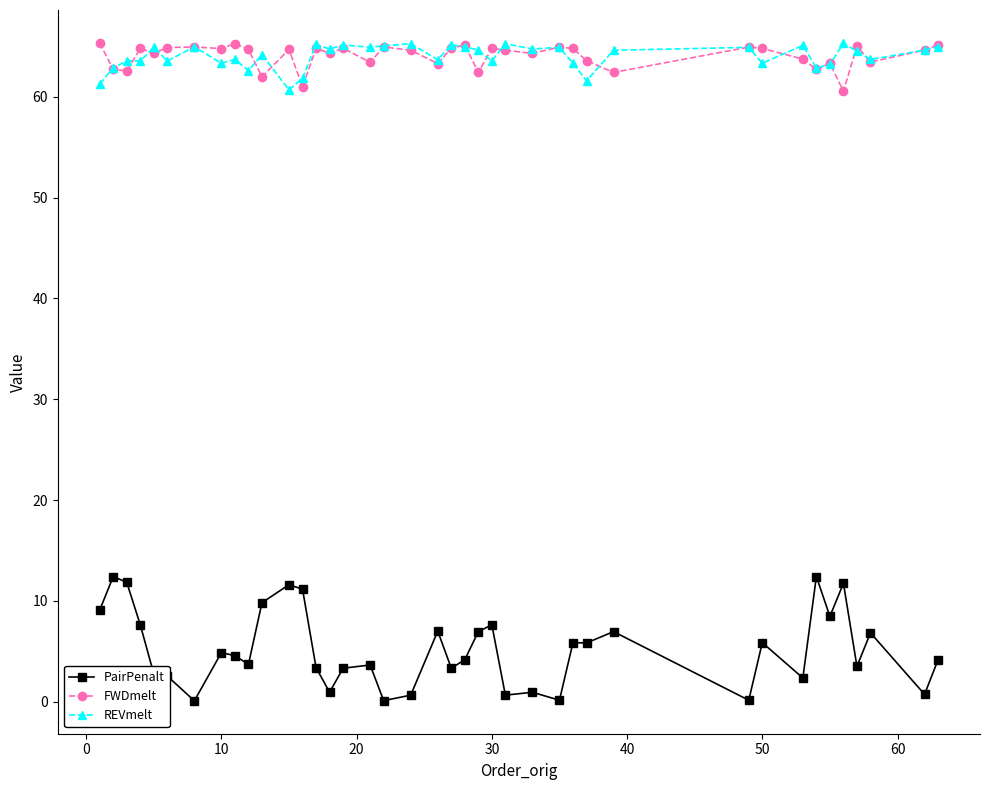

What is the highest value of the FWDmelt series?

65.4